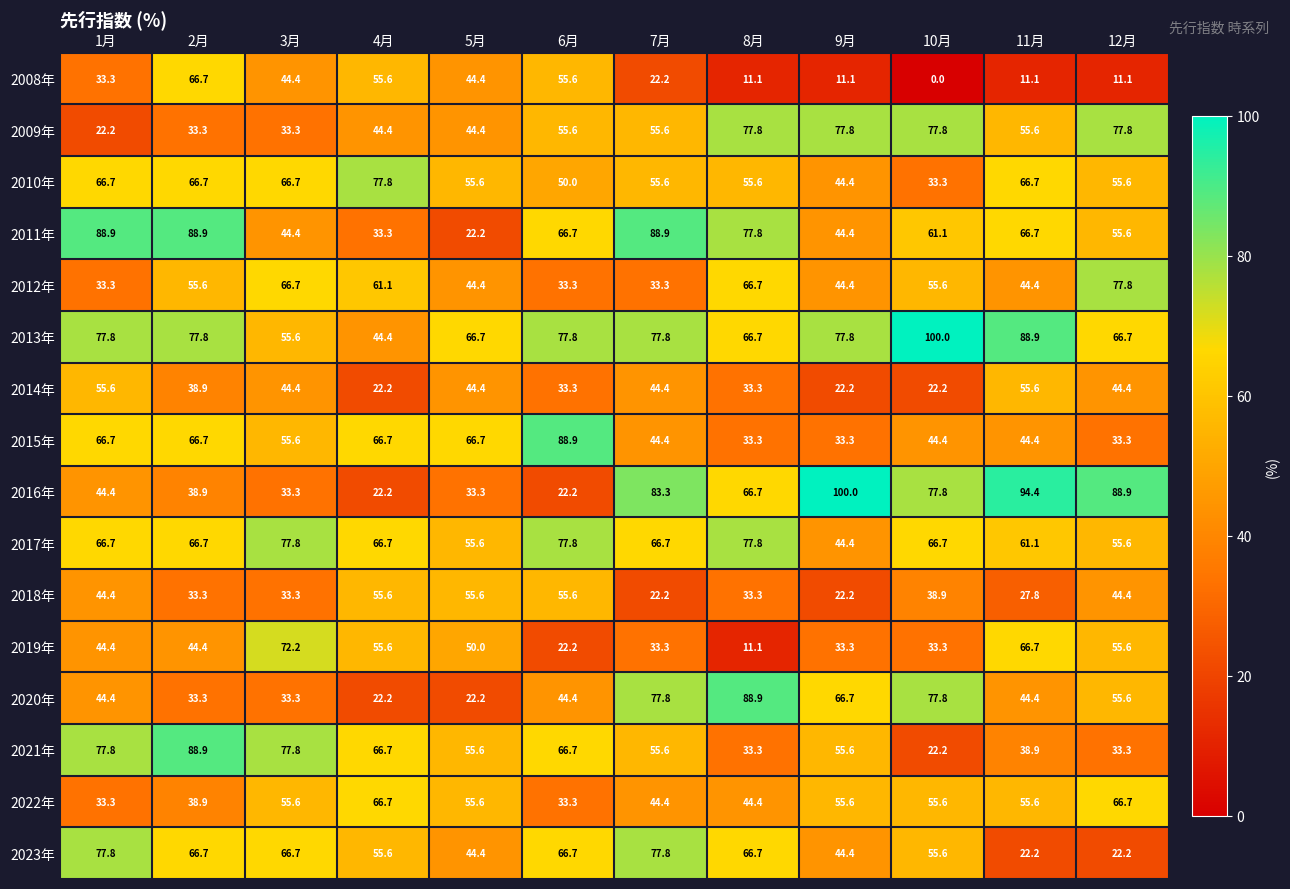

What is the difference between the second highest and minimum values in the 2010年 series?

33.4